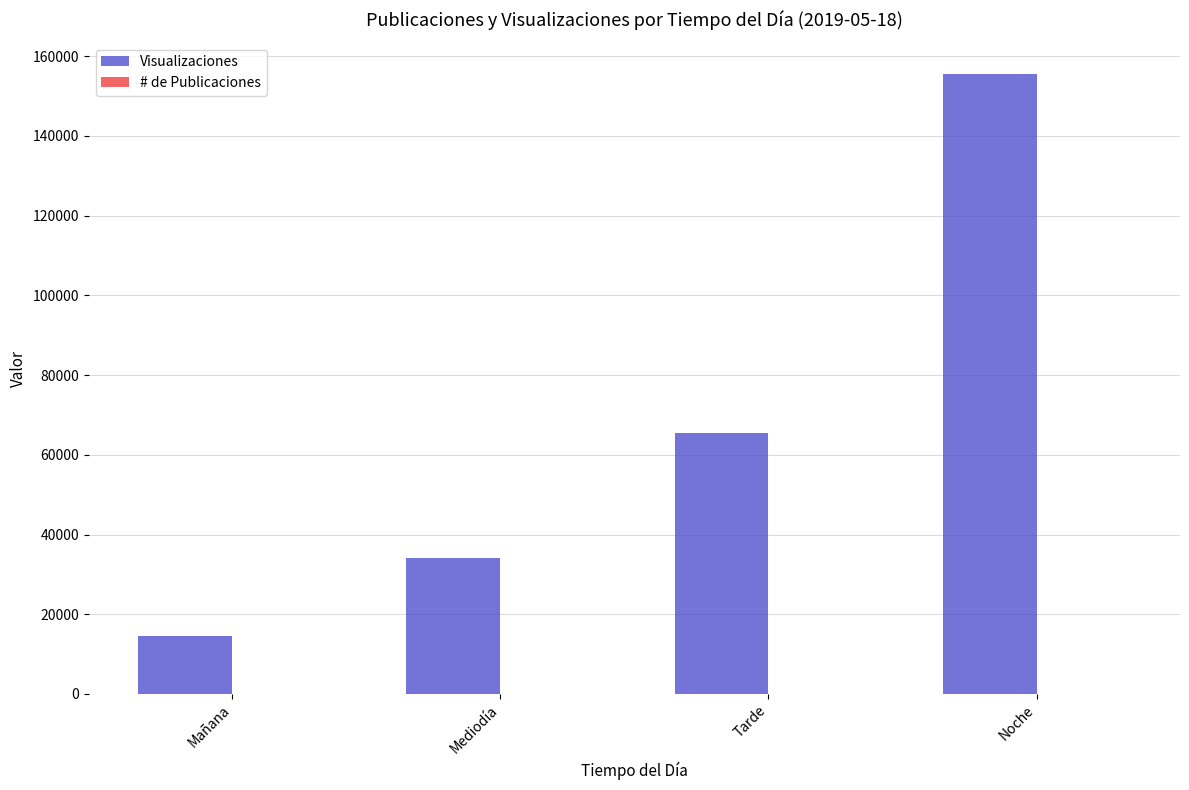

The Visualizaciones series shows 34000 at Mediodía. True or false?

True